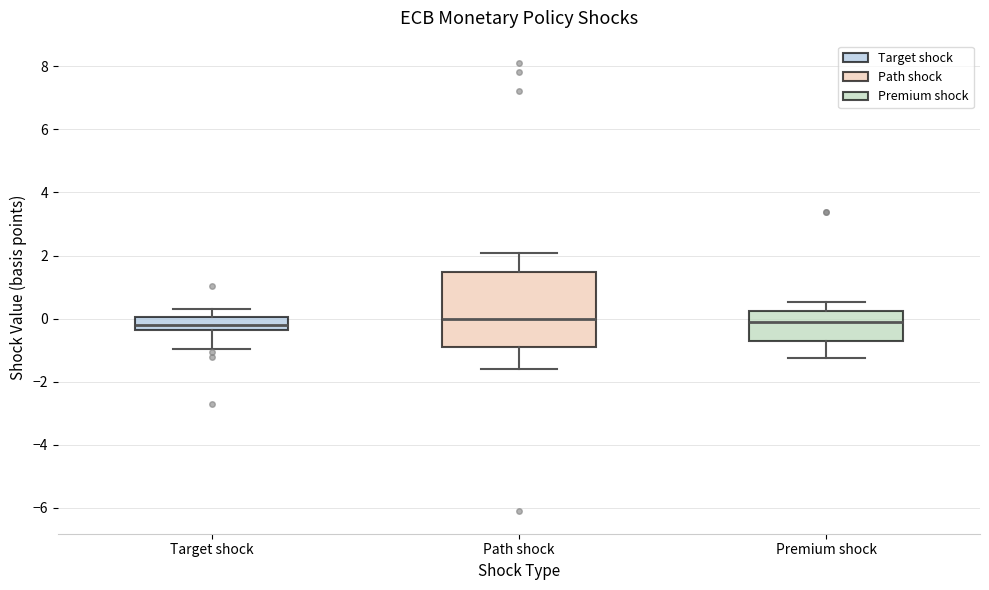

Reading left to right, transcribe this box plot: for each box, give where its median line is, the range the box spans, and where its two whiskers end, as read against the y-axis. The values are not printed on the chart, so give them approximately, as read against the axis.

Target shock: median -0.2, box -0.4 to 0.0, whiskers -1.0 to 0.2
Path shock: median 0.0, box -0.8 to 1.4, whiskers -1.6 to 2.0
Premium shock: median -0.2, box -0.8 to 0.2, whiskers -1.2 to 0.6